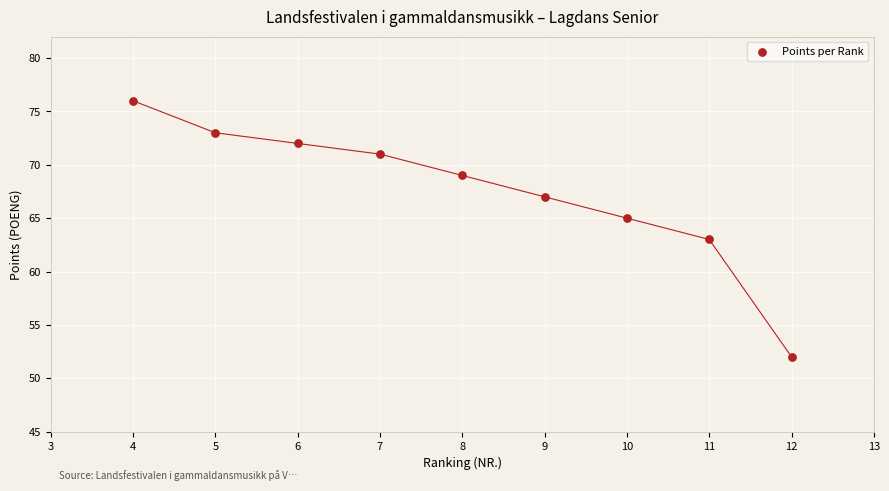

What is the average X value?

8